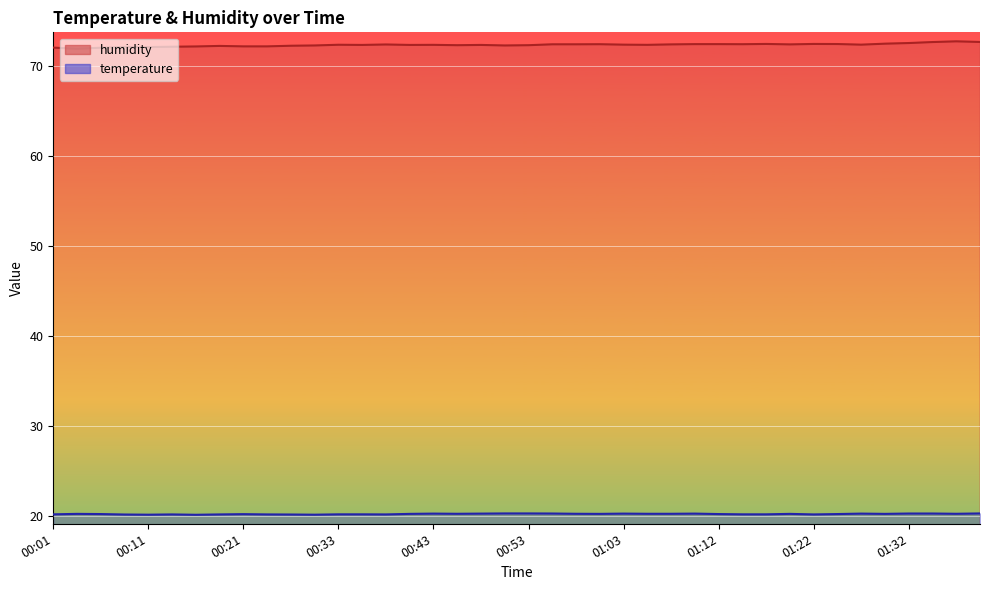

What is the difference between the second highest and second lowest values in the temperature series?

0.1